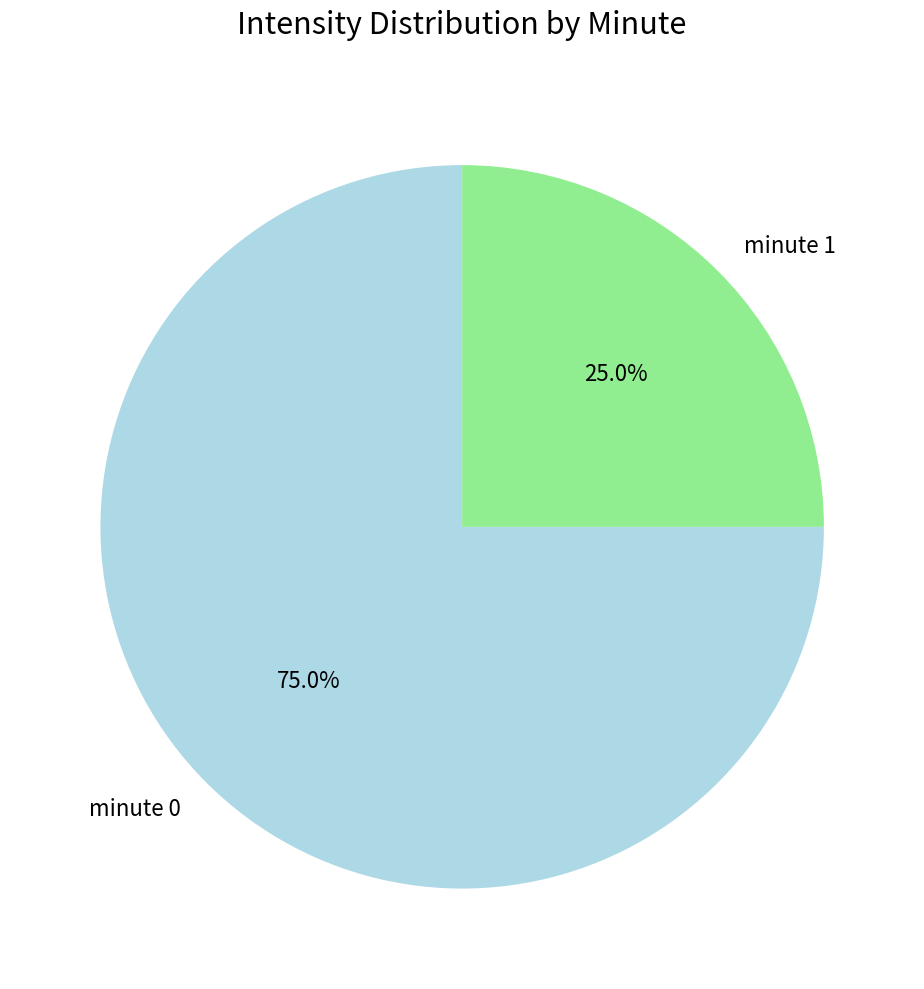

To the nearest percent, what is the combined percentage of minute 1 and minute 0?

100%